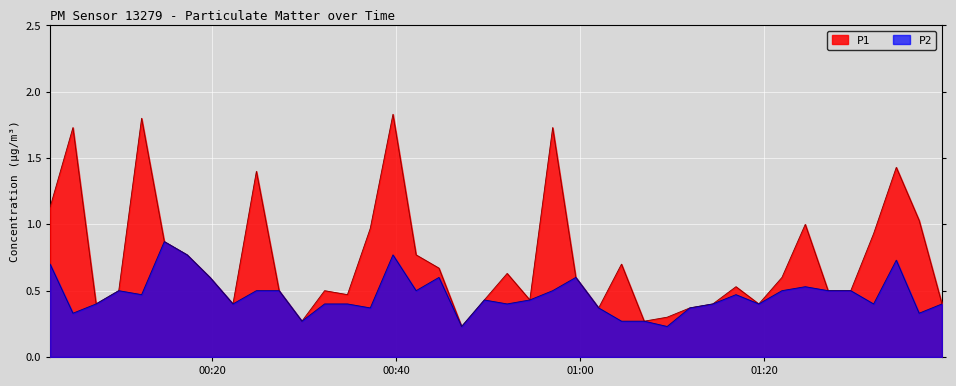

What is the difference between the maximum and minimum values in the P2 series?

0.6